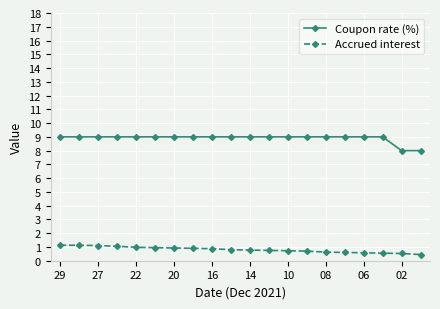

Which series has the largest total across all categories?

Coupon rate (%)